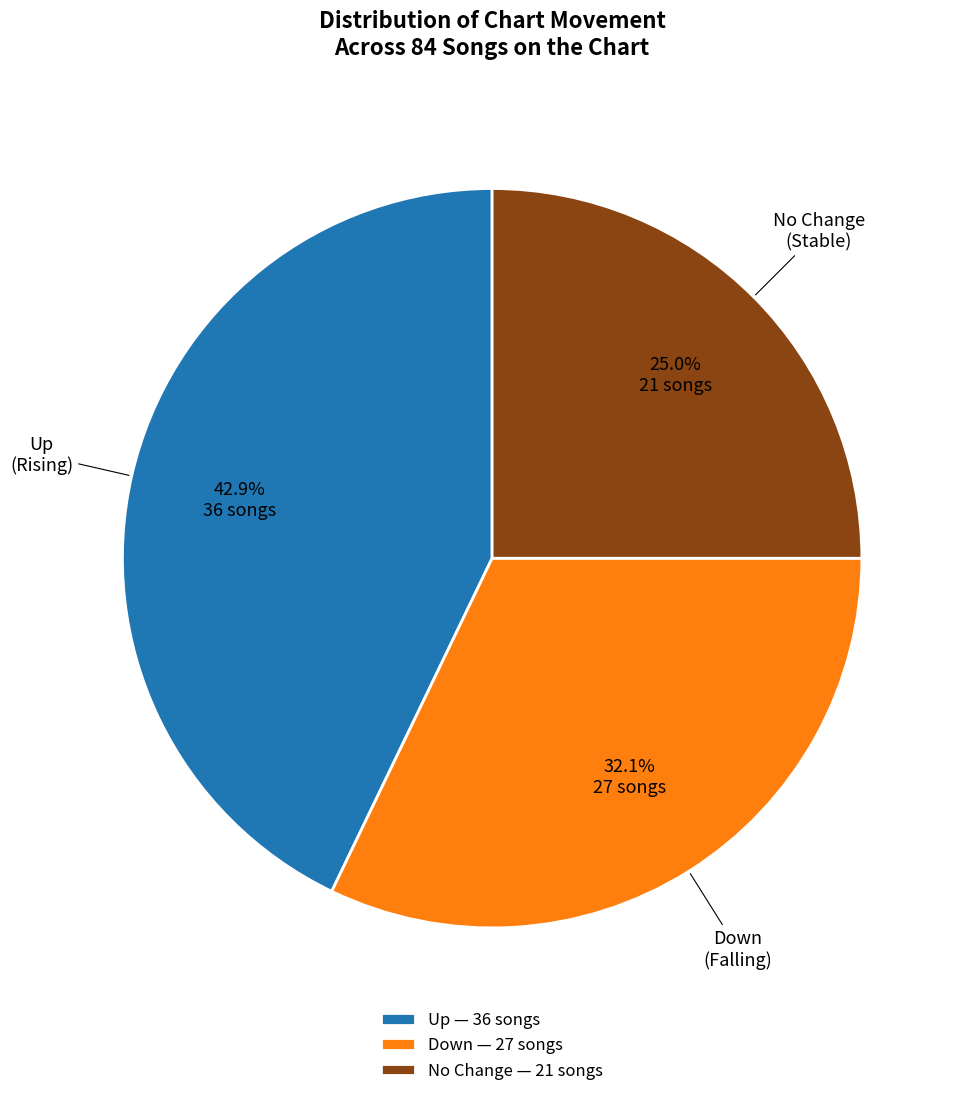

Do Up — 36 songs and Down — 27 songs together represent more than half of the pie?

Yes